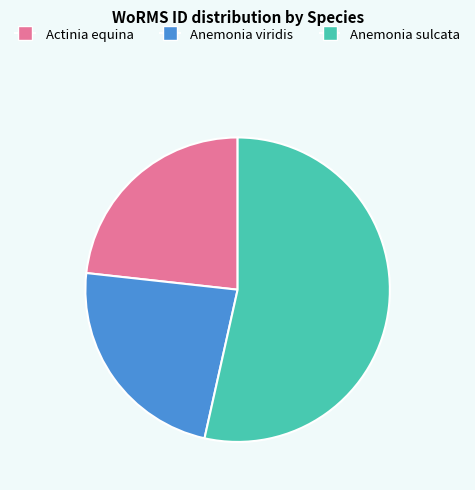

What is the largest slice in the pie chart?

Anemonia sulcata